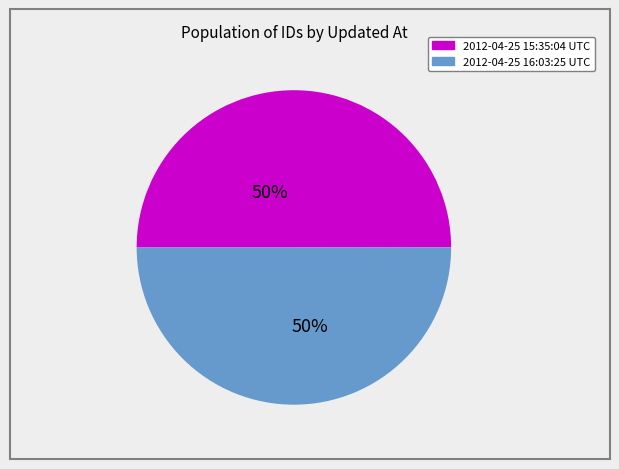

True or false: 2012-04-25 16:03:25 UTC accounts for 42% of the total.

False